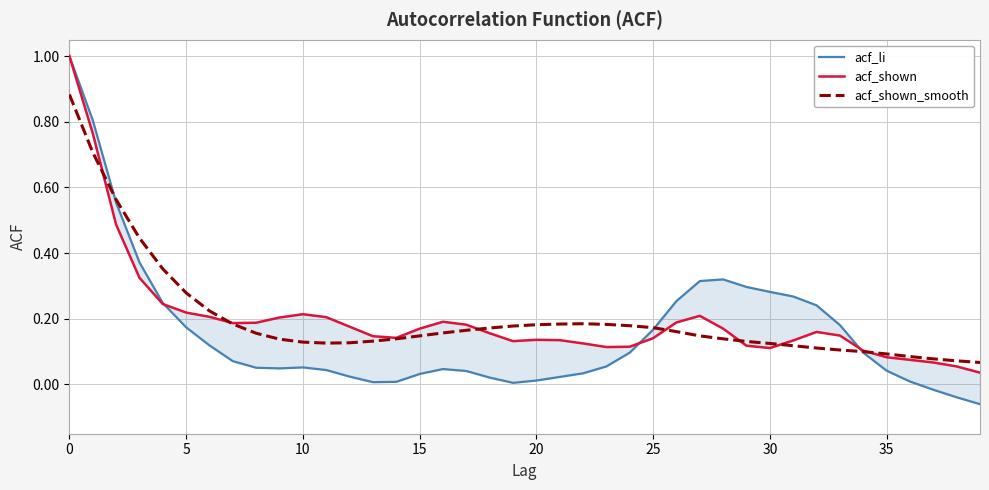

Between 16 and 10, which is larger?

10